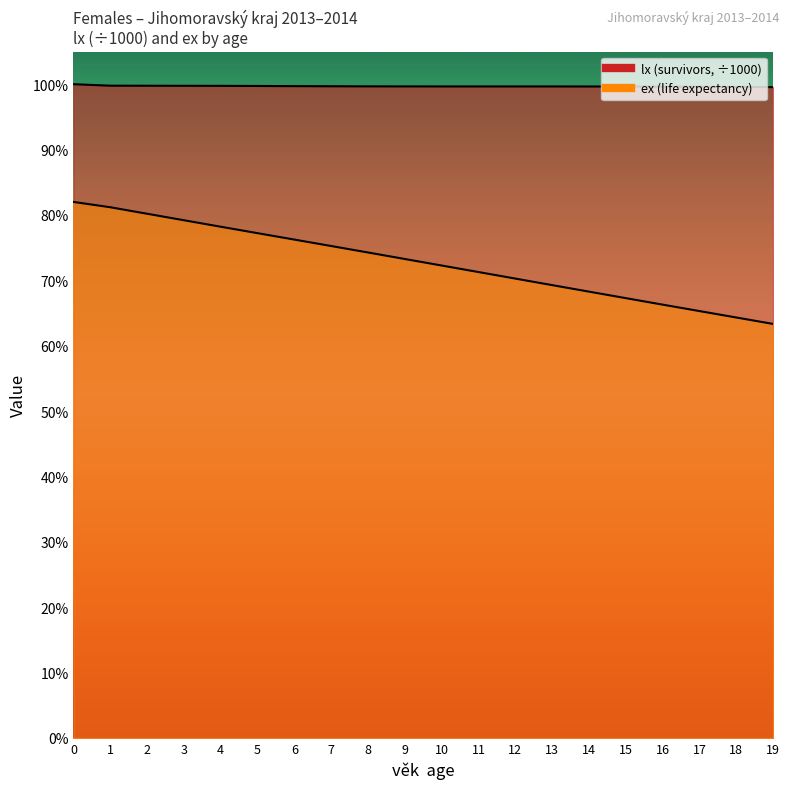

What is the highest value of the lx series?

100.0